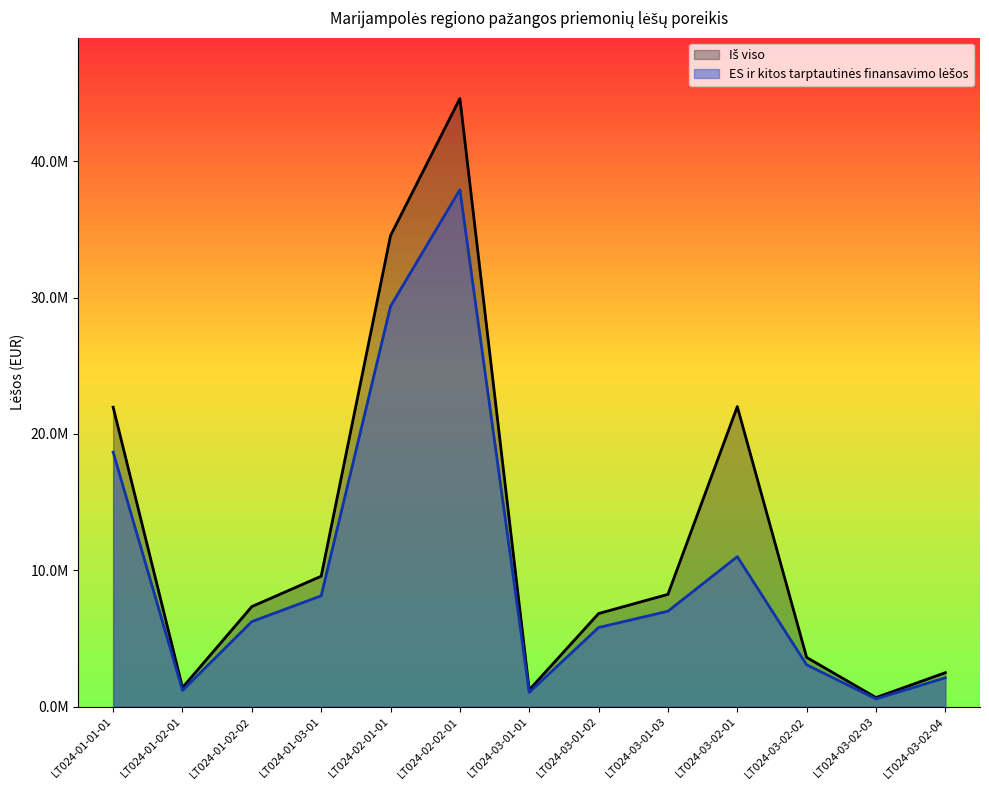

Which series has the largest total across all categories?

Iš viso